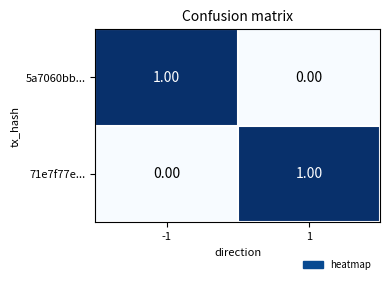

List the labels in order of 5a7060bb... value, smallest first.

1, -1